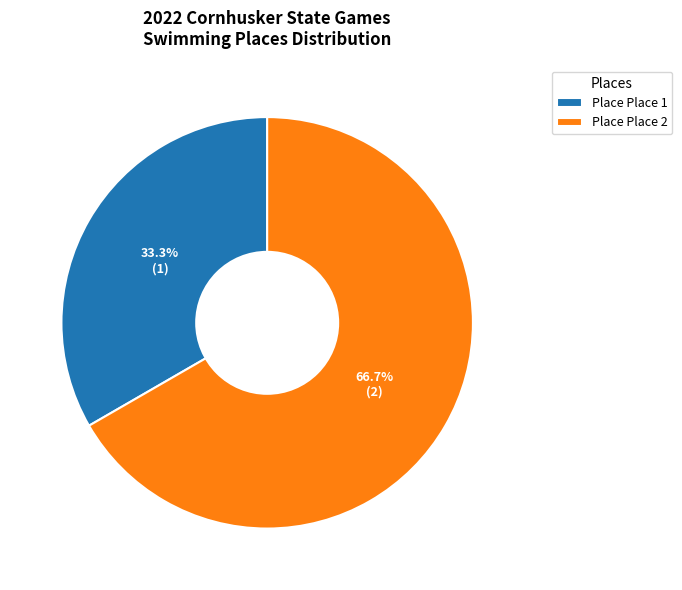

How many segments does this pie chart have?

2